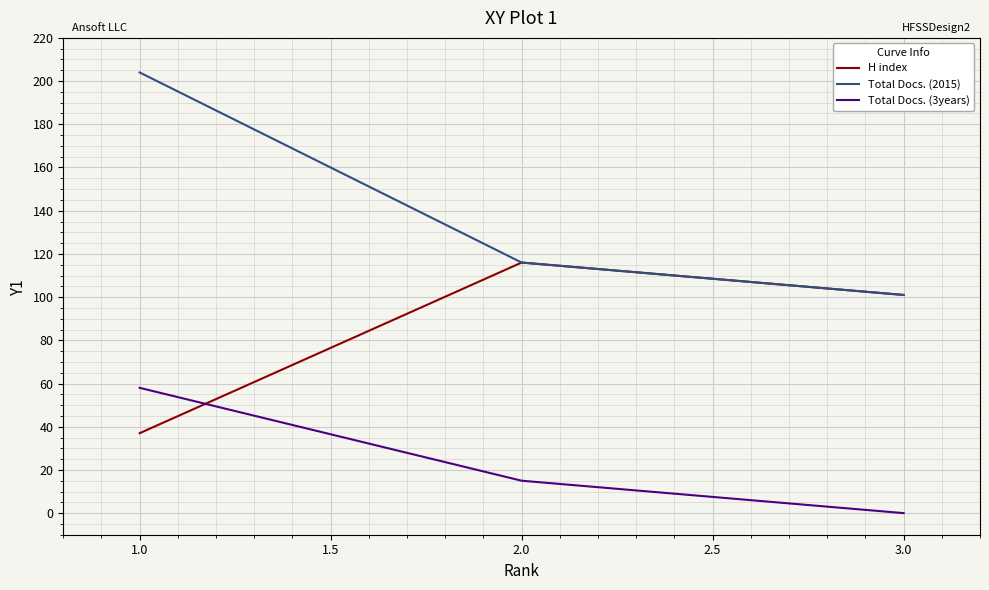

Where is H index nearest to the value 76?

3.0